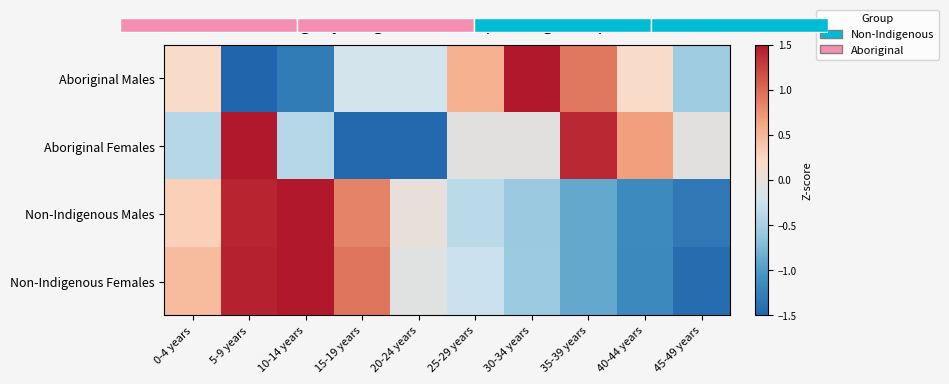

At which category is the sum across all series the highest?

5-9 years